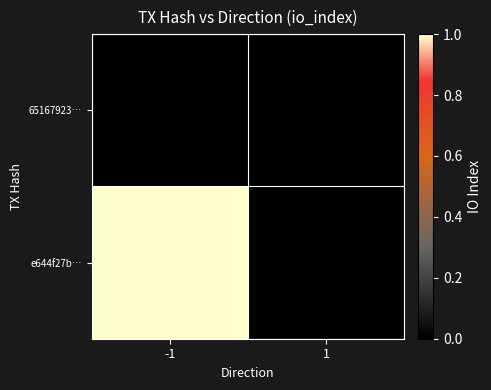

Count the number of categories in the chart.

2